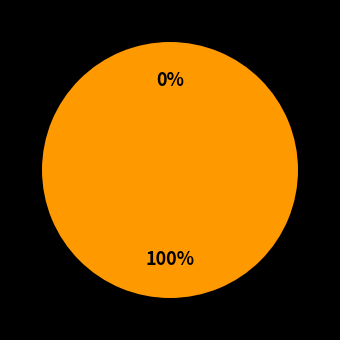

Is there a majority slice in this chart?

Yes